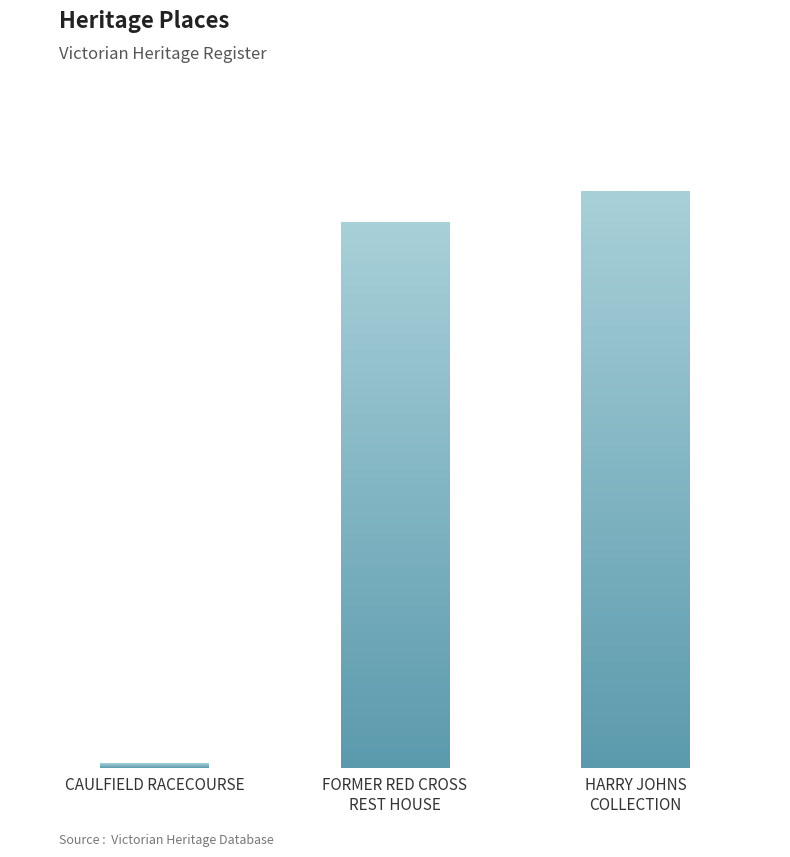

What is the label of the 1st bar from the left?

CAULFIELD RACECOURSE